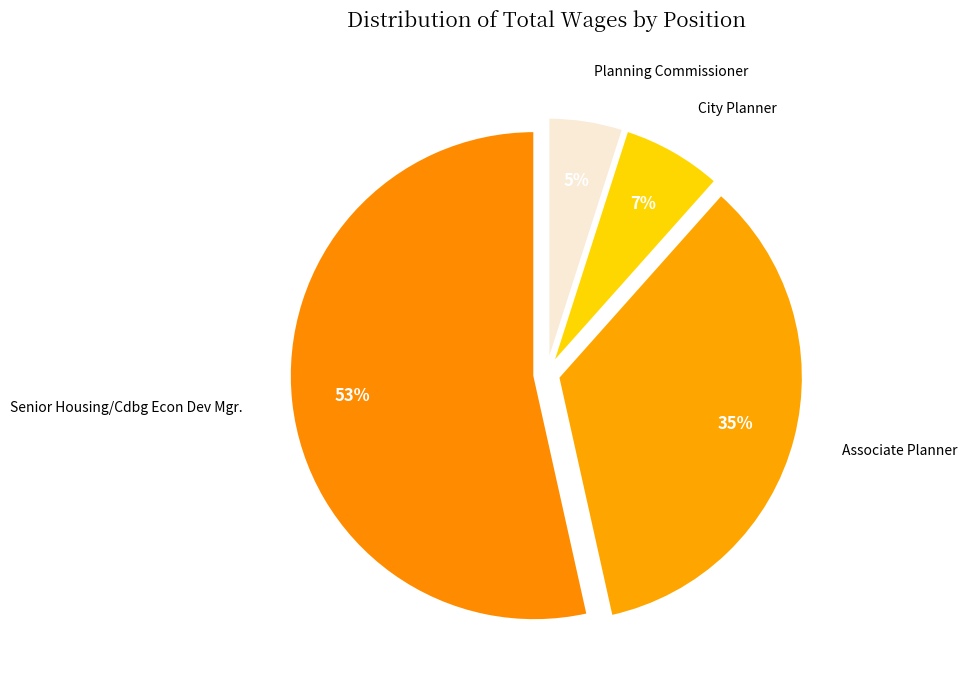

How many slices are in this pie chart?

4